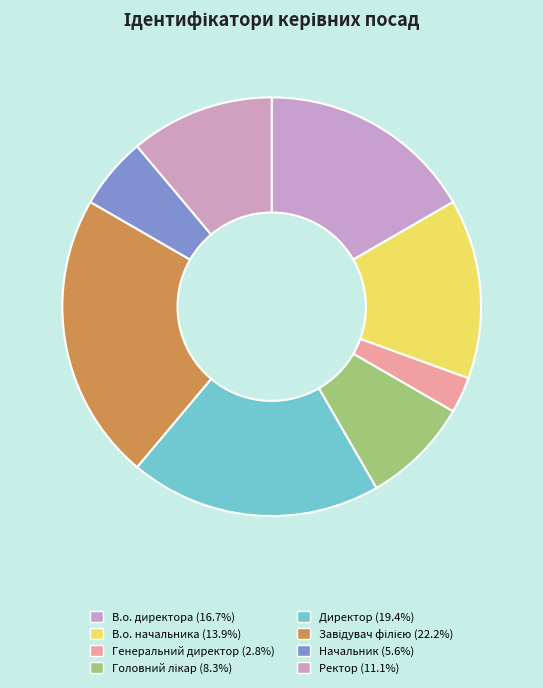

Rank the categories by value from lowest to highest.

Генеральний директор, Начальник, Головний лікар, Ректор, В.о. начальника, В.о. директора, Директор, Завідувач філією